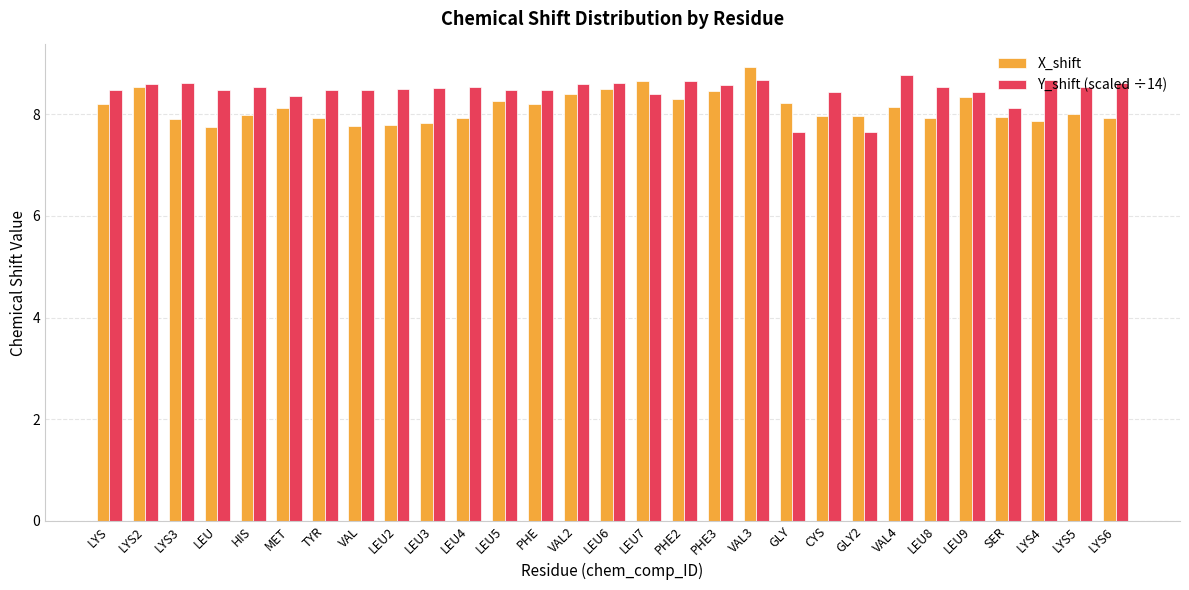

What is the value of the X_shift bar at the 22nd from the left?

8.0